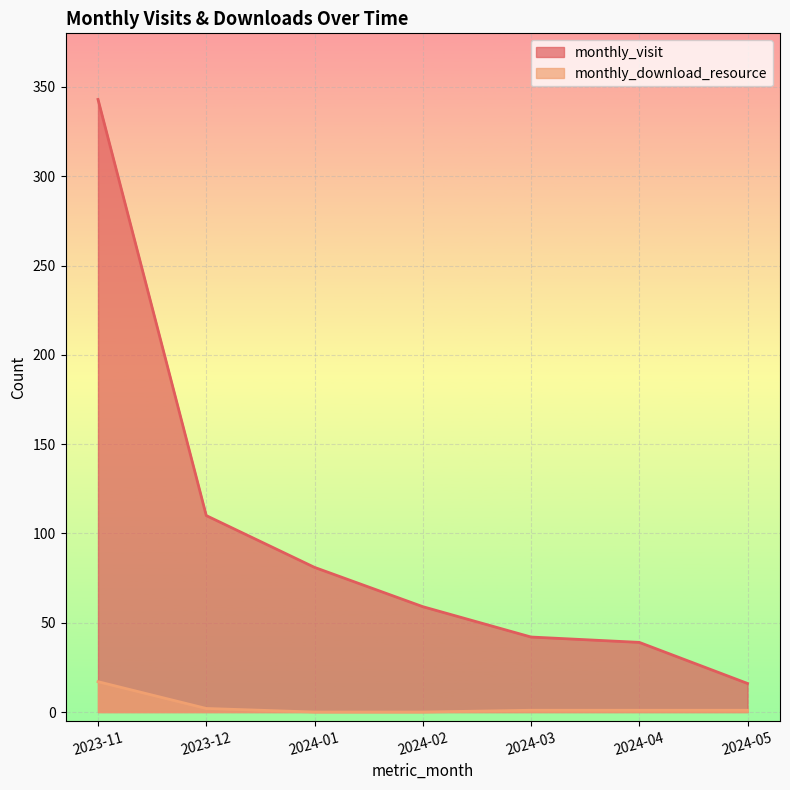

What are all the series names shown in the legend?

monthly_visit, monthly_download_resource